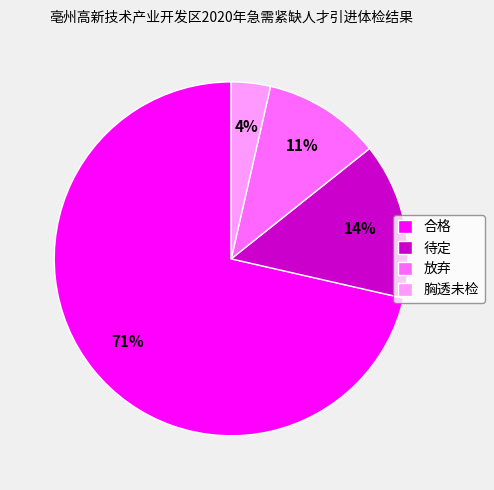

Which category accounts for the majority?

合格